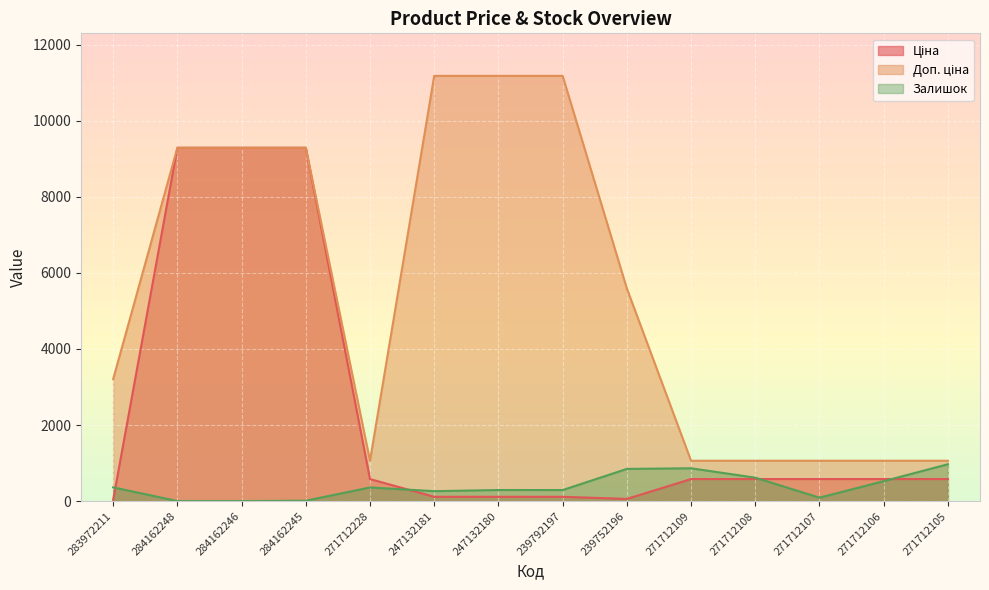

What are all the series names shown in the legend?

Ціна, Доп. ціна, Залишок